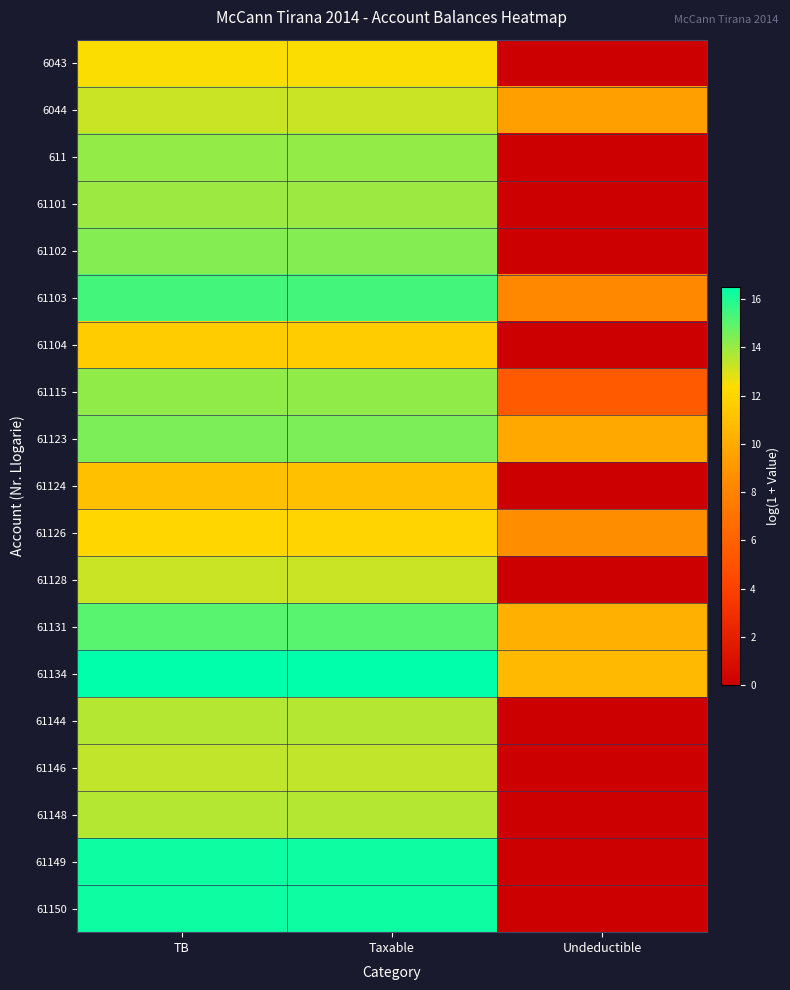

Which series changed the most between TB and Taxable?

61126